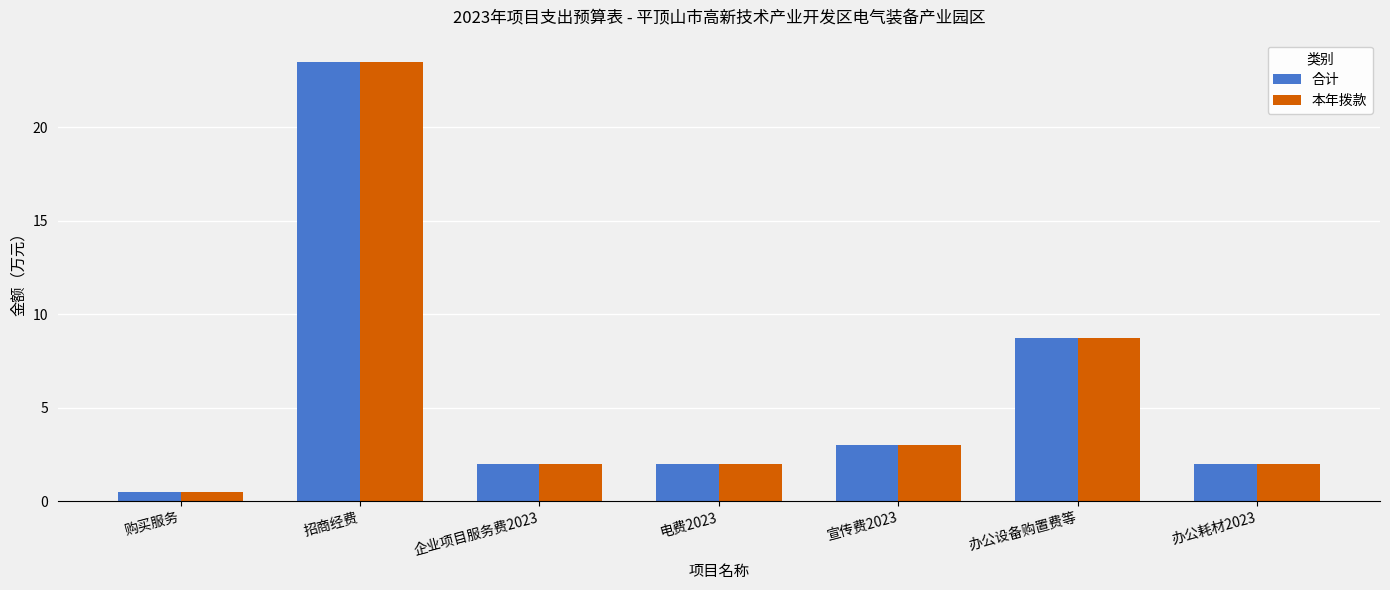

What is the maximum value for 本年拨款?

23.5